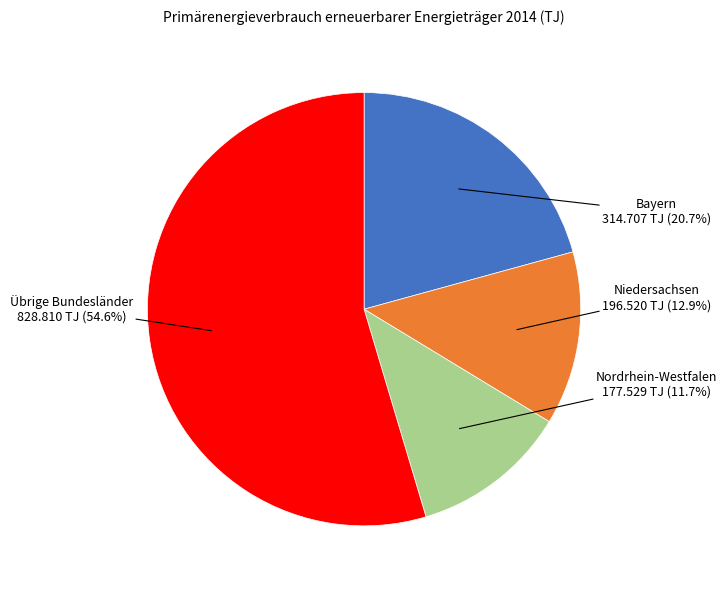

Which category has the biggest portion of the pie?

Übrige Bundesländer